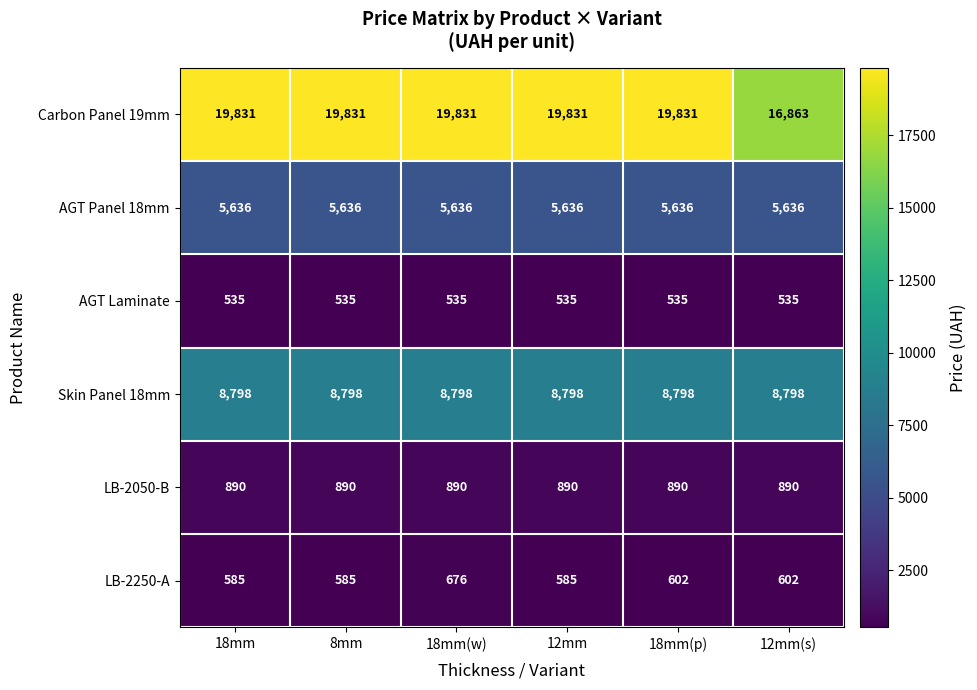

At which category is the sum across all series the highest?

18mm(w)